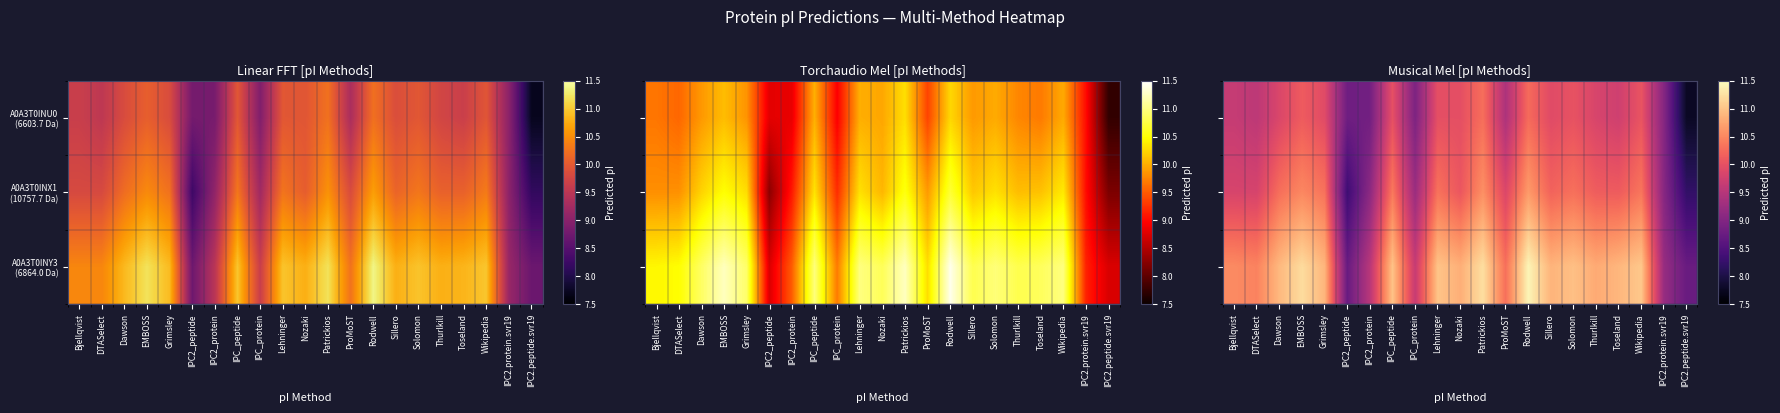

What is the greatest value displayed?

11.4